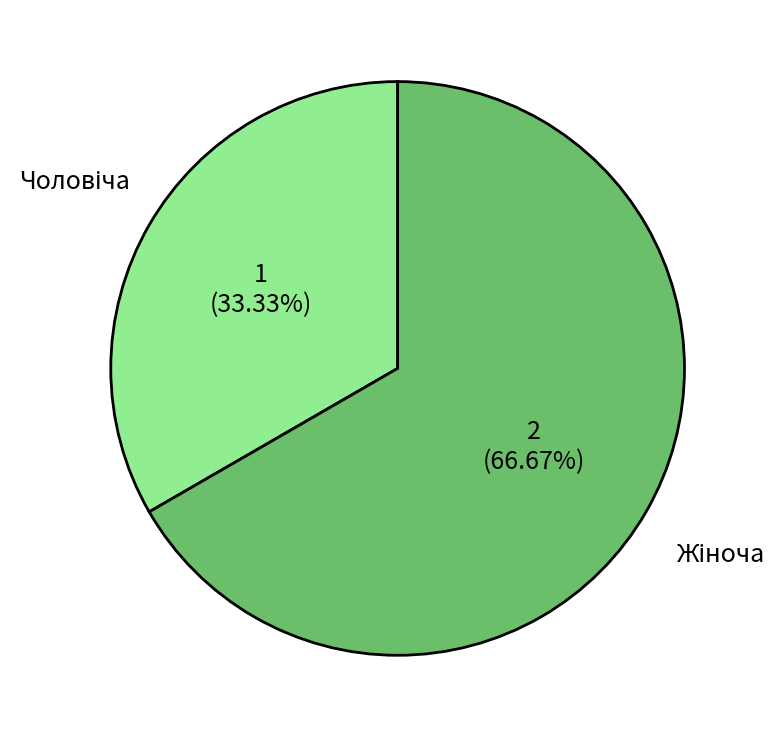

Is there any slice that represents more than half of the pie?

Yes